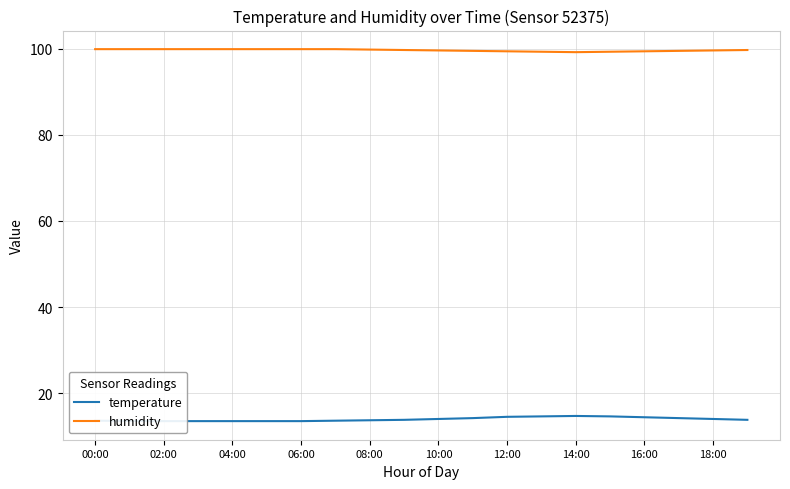

True or false: temperature and humidity intersect in this chart.

False